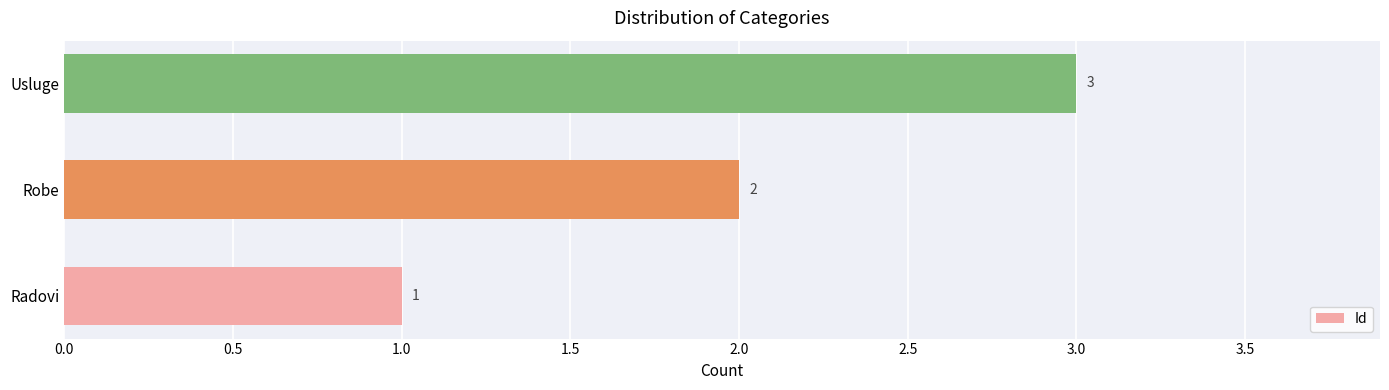

List the labels in order of value, largest first.

Usluge, Robe, Radovi